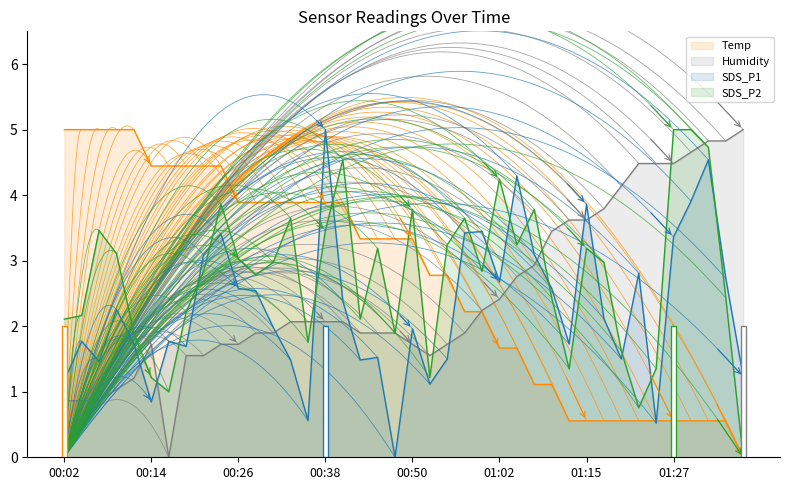

After their last crossing, which series has the higher values: SDS_P1 or Humidity?

Humidity